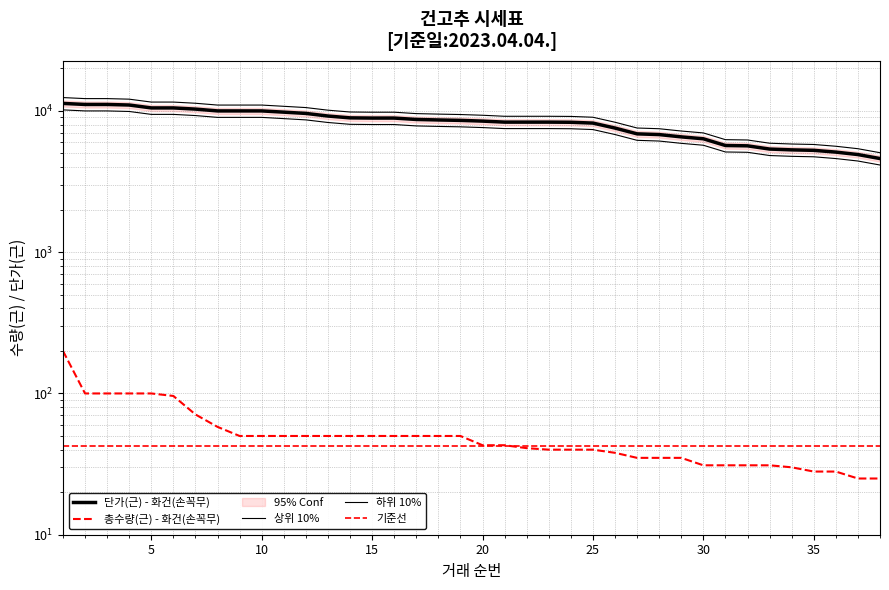

What is the change in value from 5 to 27?

-3620